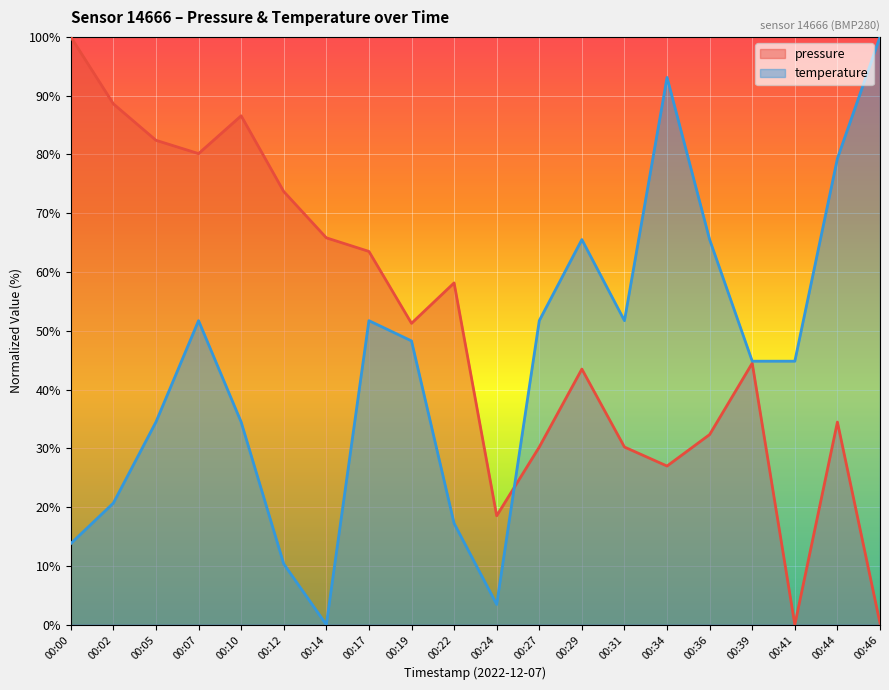

Where do temperature and pressure first cross each other?

00:24 and 00:27